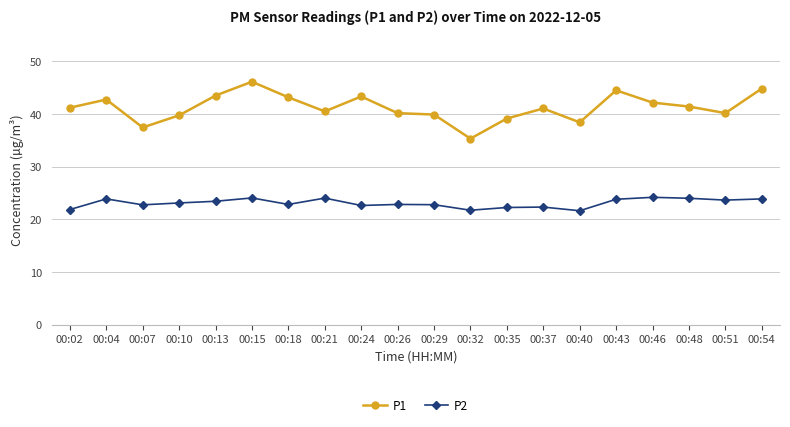

Is this an area chart (filled region under the line)?

No